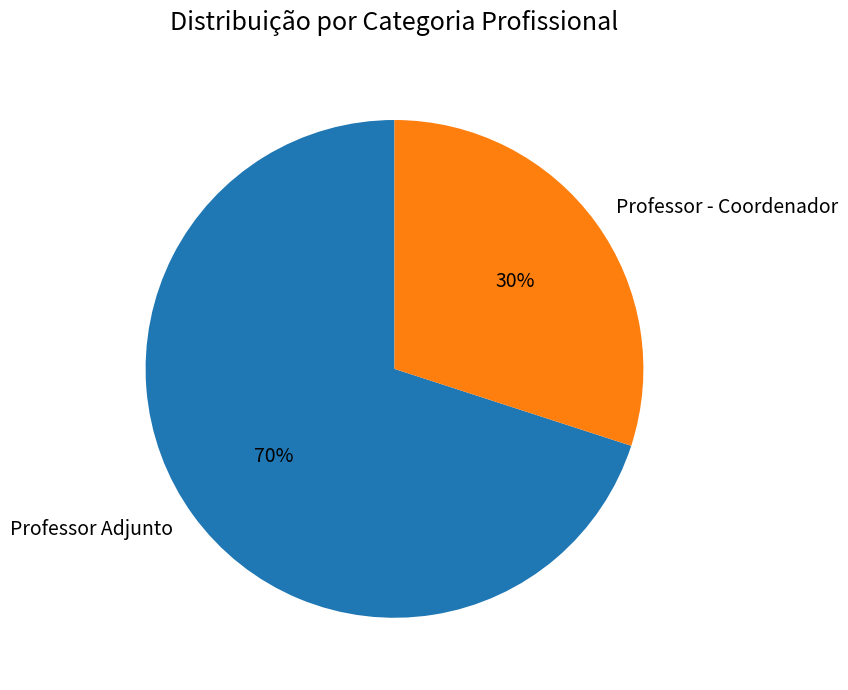

To the nearest percent, what portion does Professor Adjunto represent?

70%